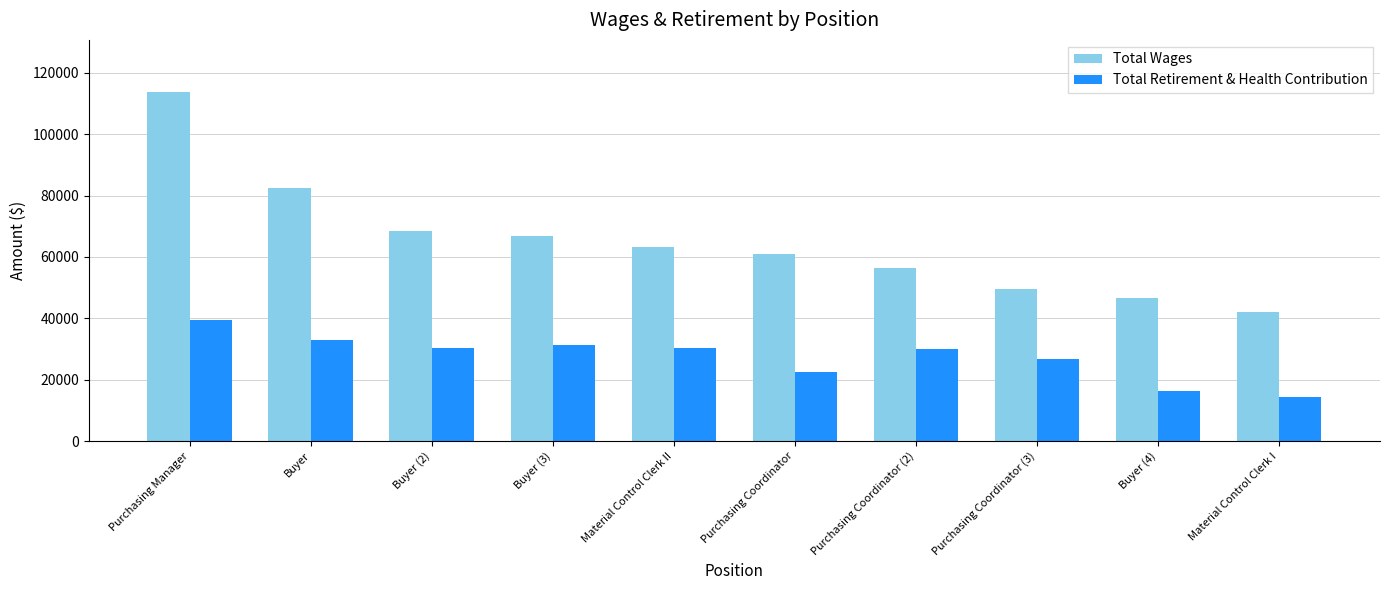

Where does the Total Wages series first go above 63334?

Purchasing Manager